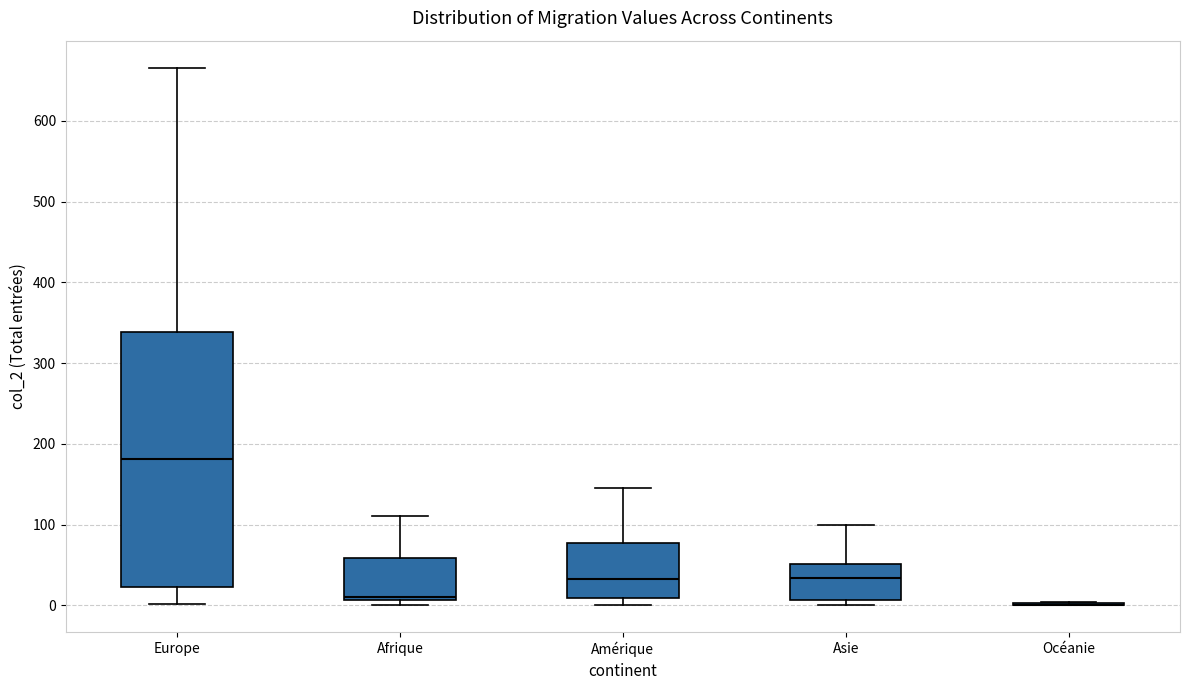

Reading left to right, transcribe this box plot: for each box, give where its median line is, the range the box spans, and where its two whiskers end, as read against the y-axis. The values are not printed on the chart, so give them approximately, as read against the axis.

Europe: median 180, box 20 to 340, whiskers 0 to 670
Afrique: median 10 (just above the box's lower edge), box 10 to 60, whiskers 0 to 110
Amérique: median 30, box 10 to 80, whiskers 0 to 150
Asie: median 30, box 10 to 50, whiskers 0 to 100
Océanie: box collapsed to a line at 0, whiskers 0 to 0